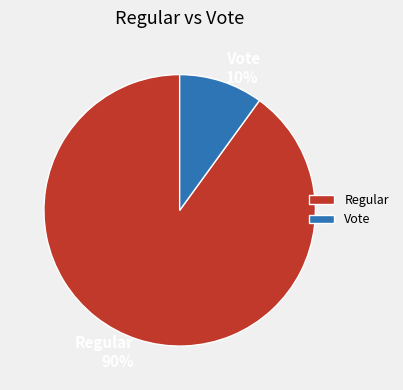

Count the number of slices in the pie.

2